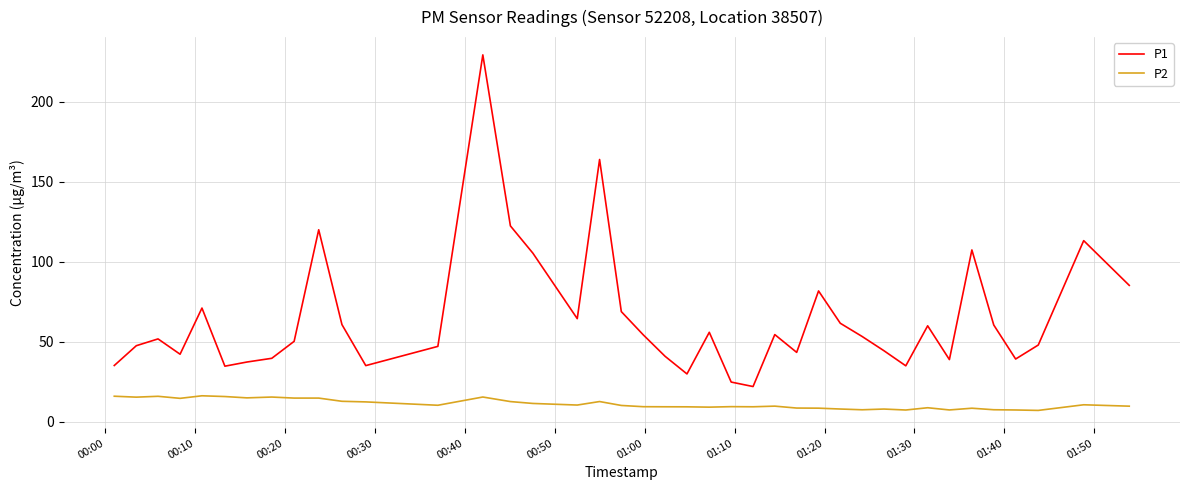

Which series has the largest total across all categories?

P1